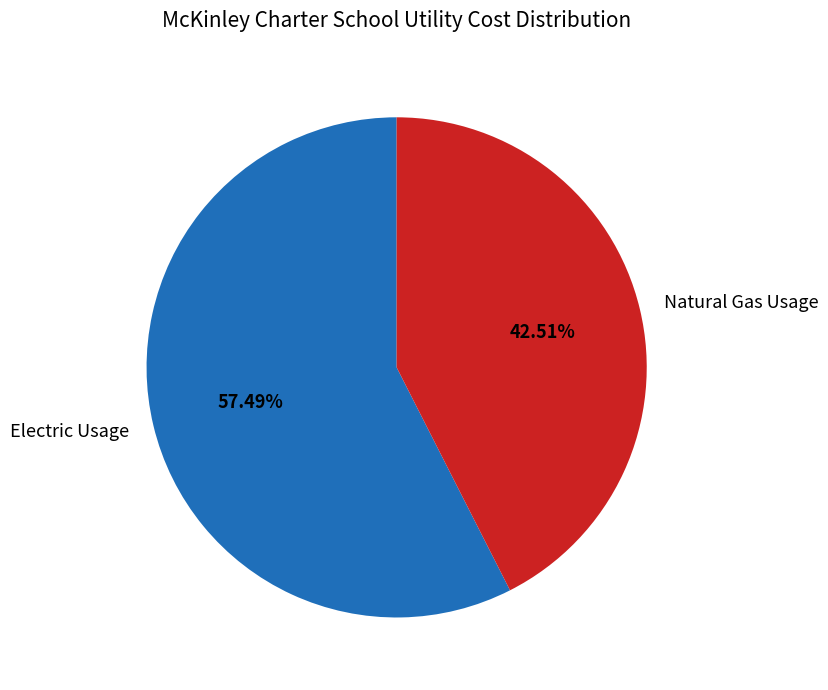

What is the largest slice in the pie chart?

Electric Usage